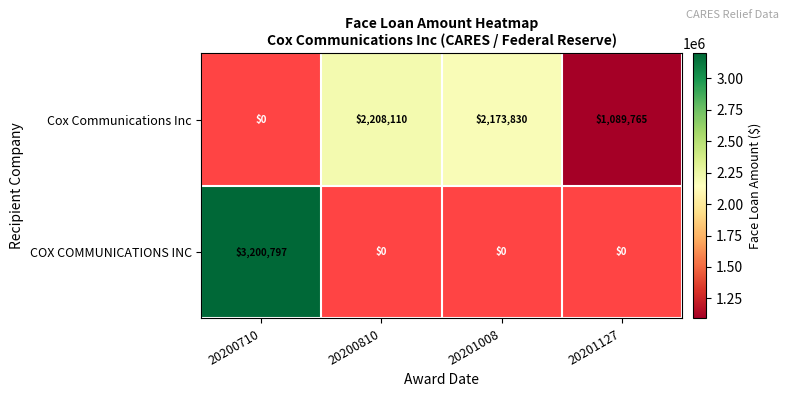

Is the value of Cox Communications Inc at 20201008 greater than the value of COX COMMUNICATIONS INC at 20200710?

No